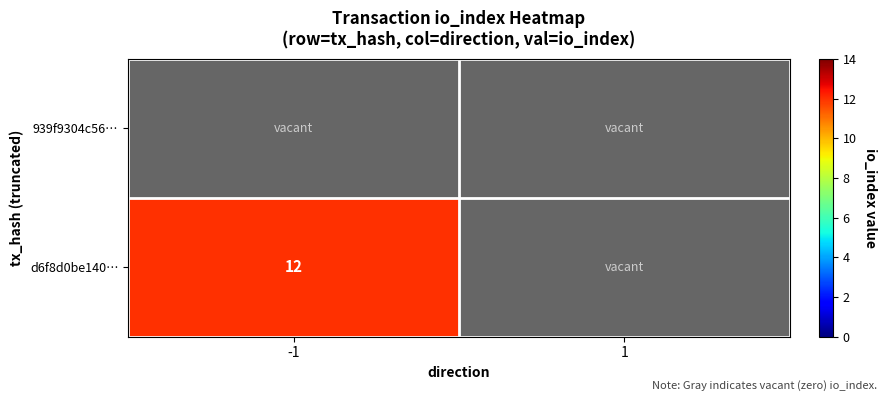

True or false: d6f8d0be140… has a value of 12 at -1.

True